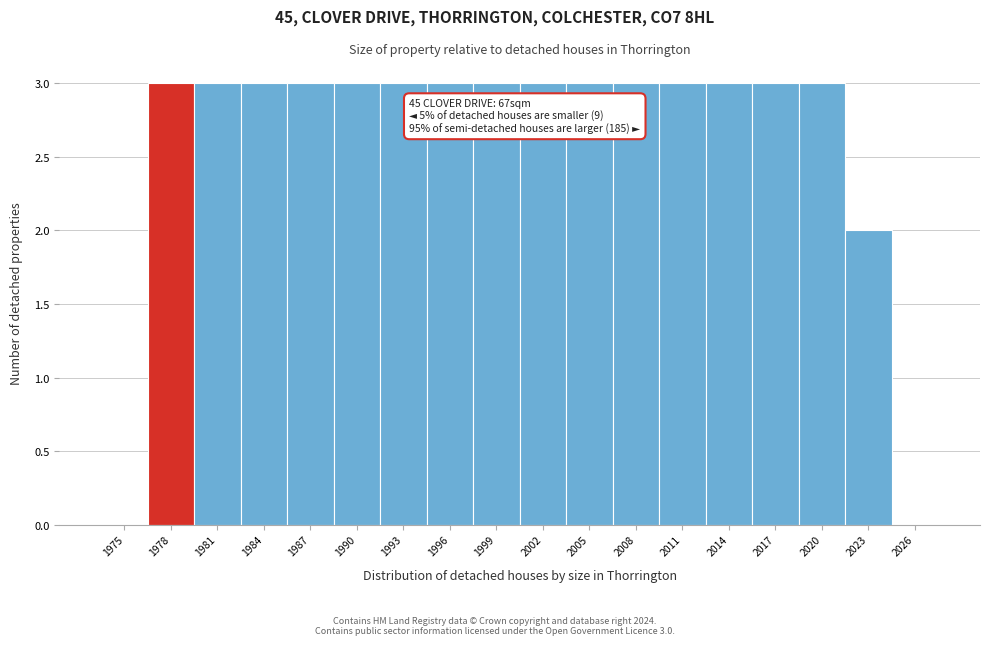

Reading left to right, what are all the values shown in this chart?

1975=0	1978=3	1981=3	1984=3	1987=3	1990=3	1993=3	1996=3	1999=3	2002=3	2005=3	2008=3	2011=3	2014=3	2017=3	2020=3	2023=2	2026=0